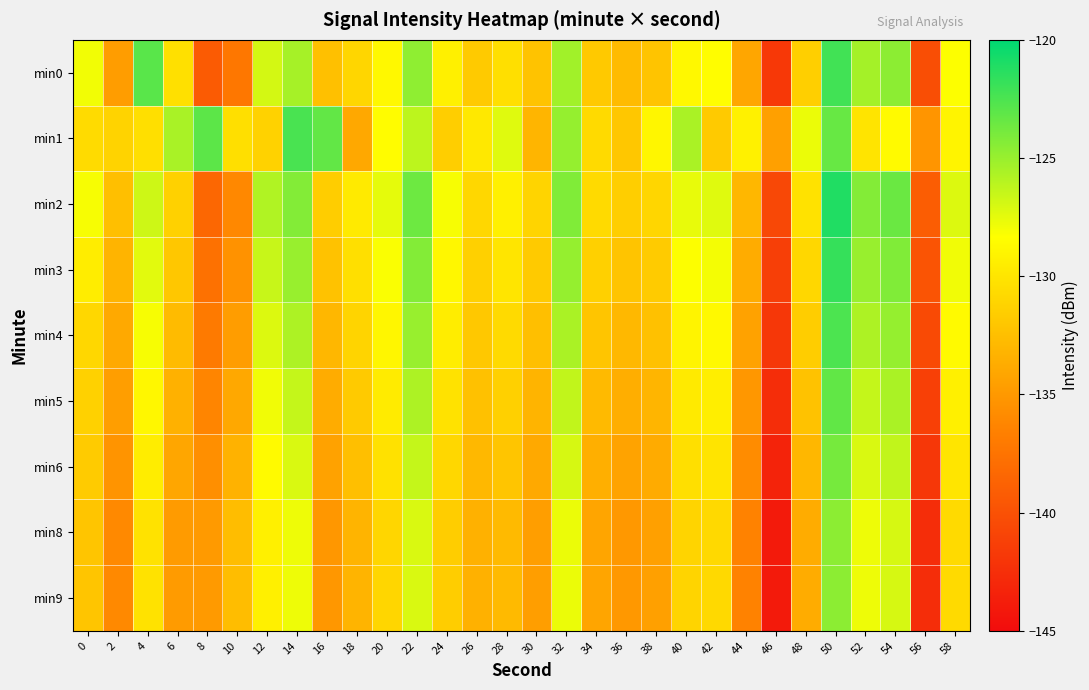

At which category is the sum across all series the highest?

50